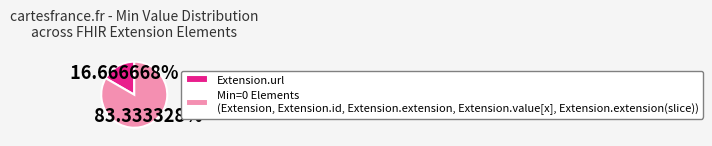

Does Extension.url represent more than half of the total?

No